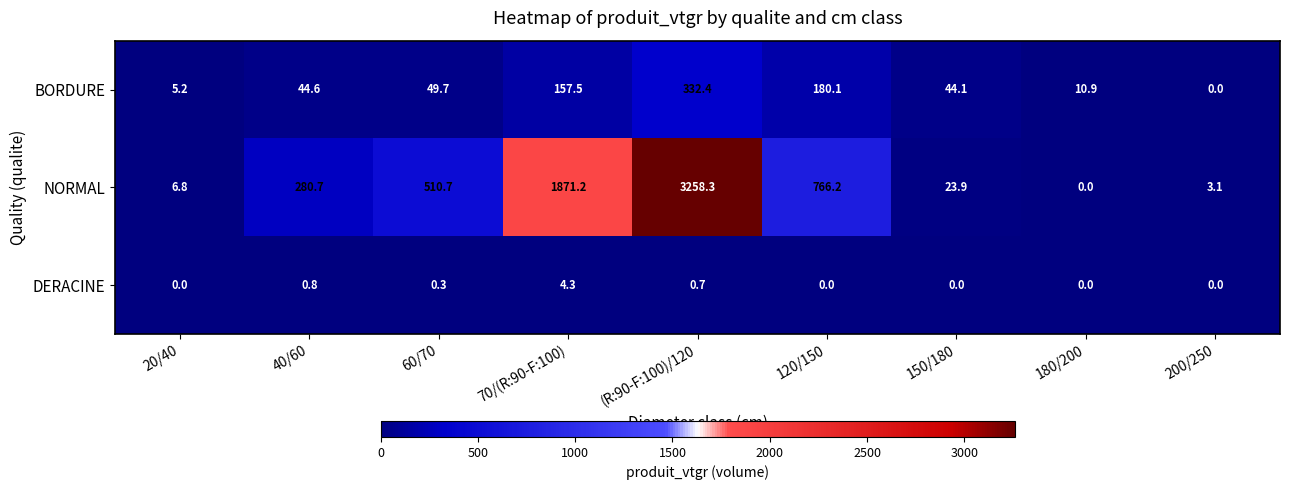

Is the value of DERACINE at 200/250 greater than the value of NORMAL at 60/70?

No